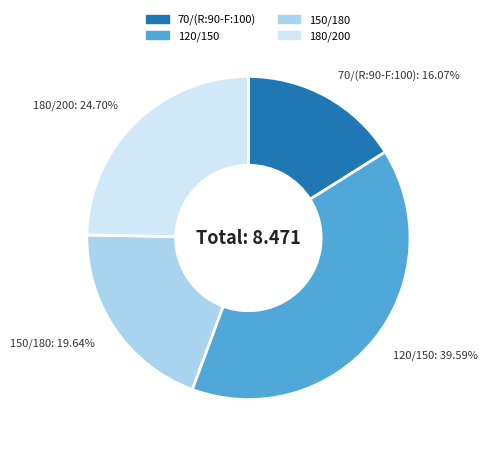

To the nearest percent, what portion does 70/(R:90-F:100) represent?

16%